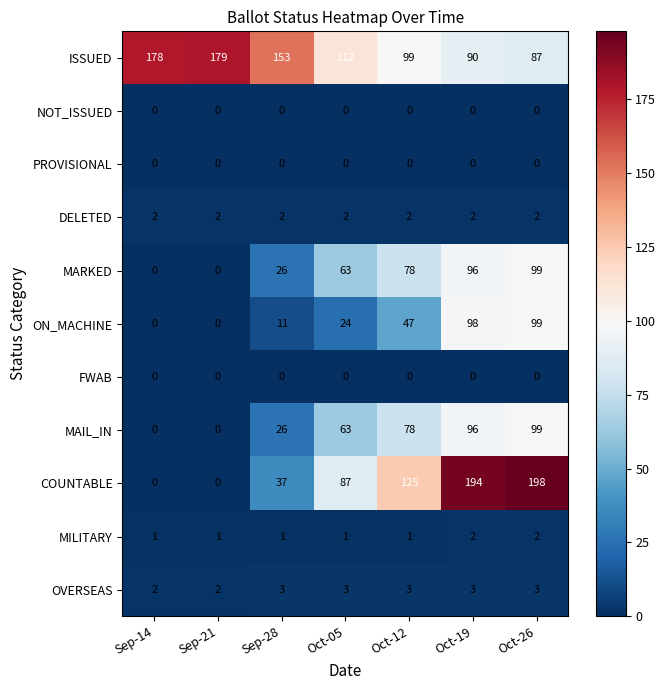

What is the average value of the OVERSEAS series?

3